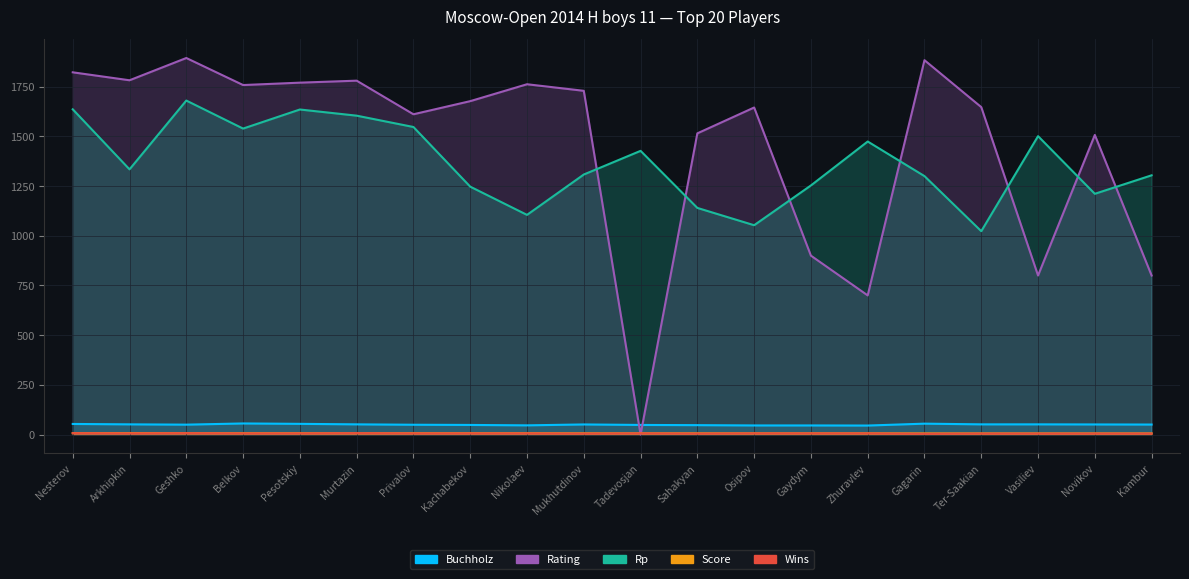

How many distinct data groups are displayed?

5